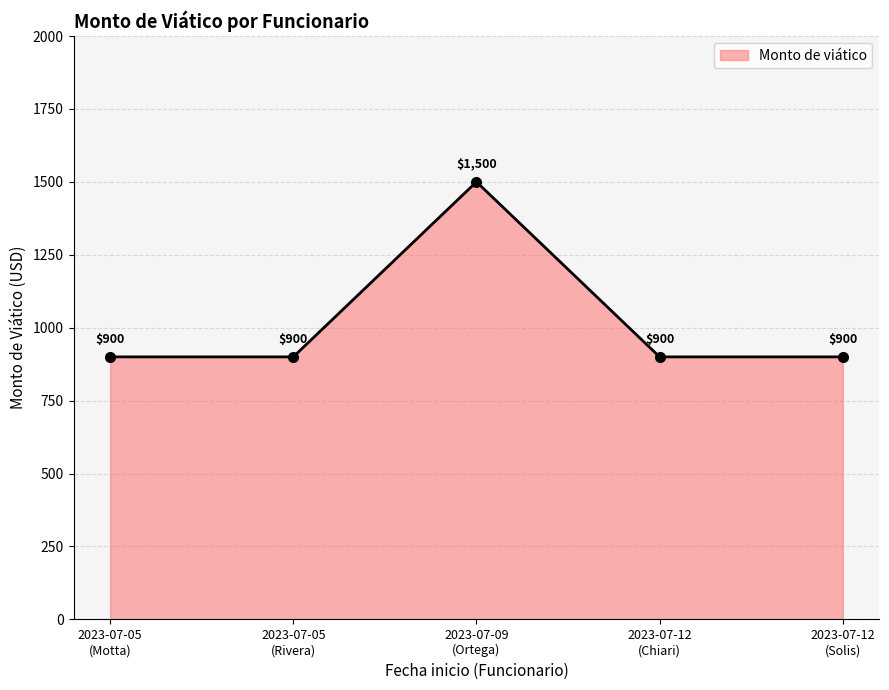

What is the difference between the maximum and minimum values?

600